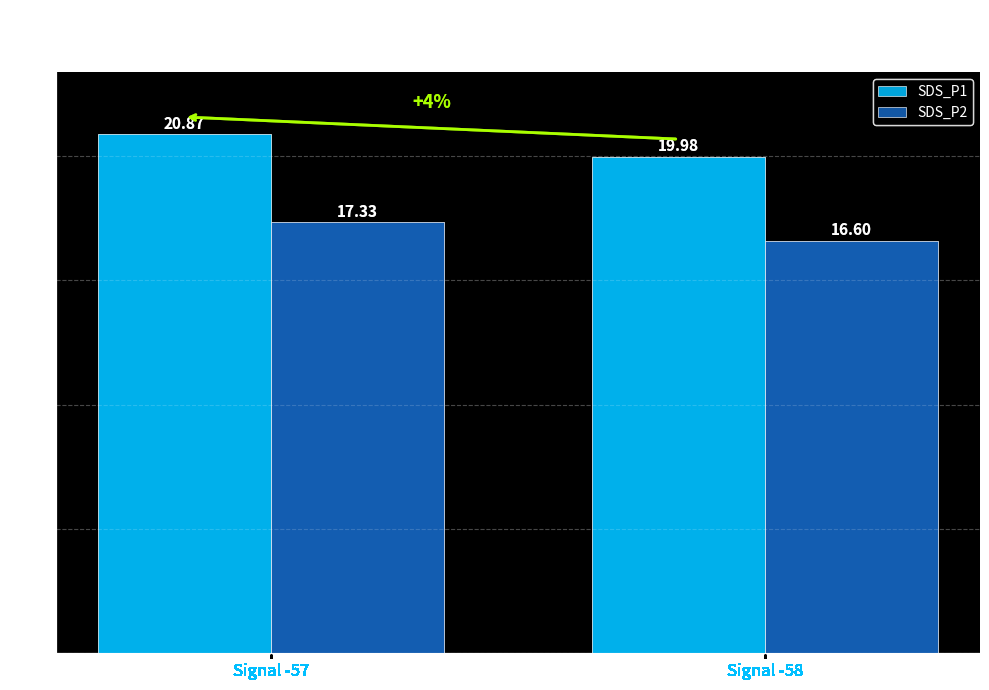

How many bars are there in total?

4